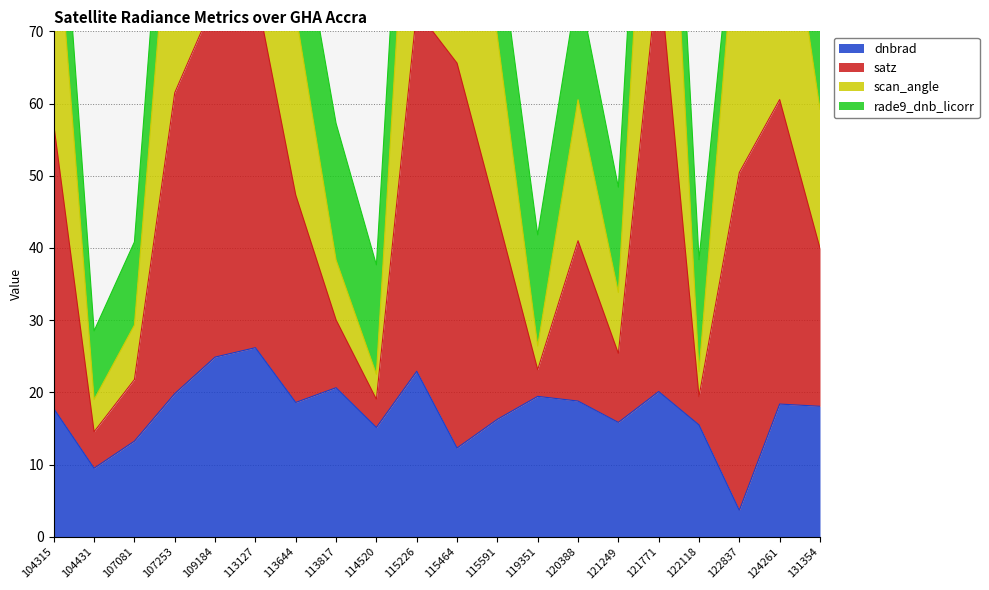

At how many categories does at least one series exceed 29?

16